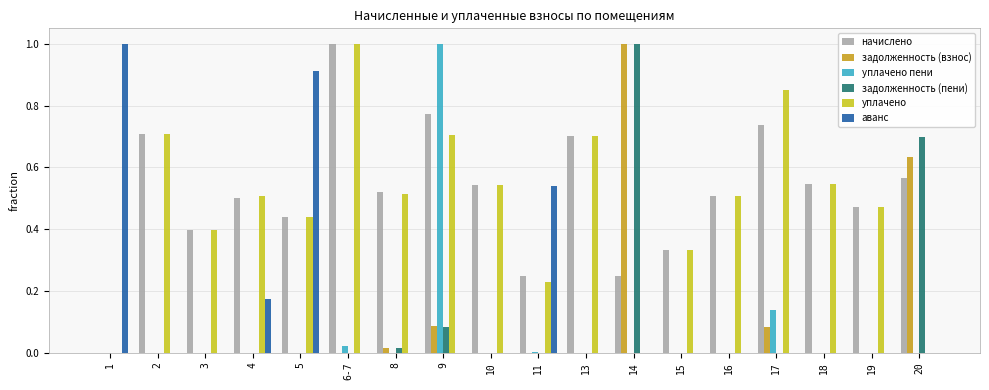

The уплачено пени series shows -0.5 at 13. True or false?

False